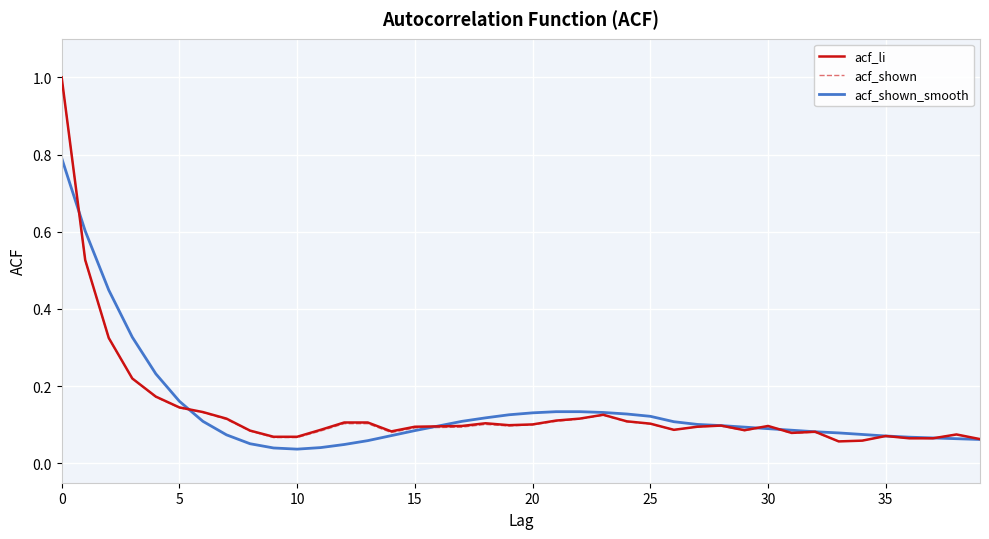

What is the greatest value displayed?

1.0